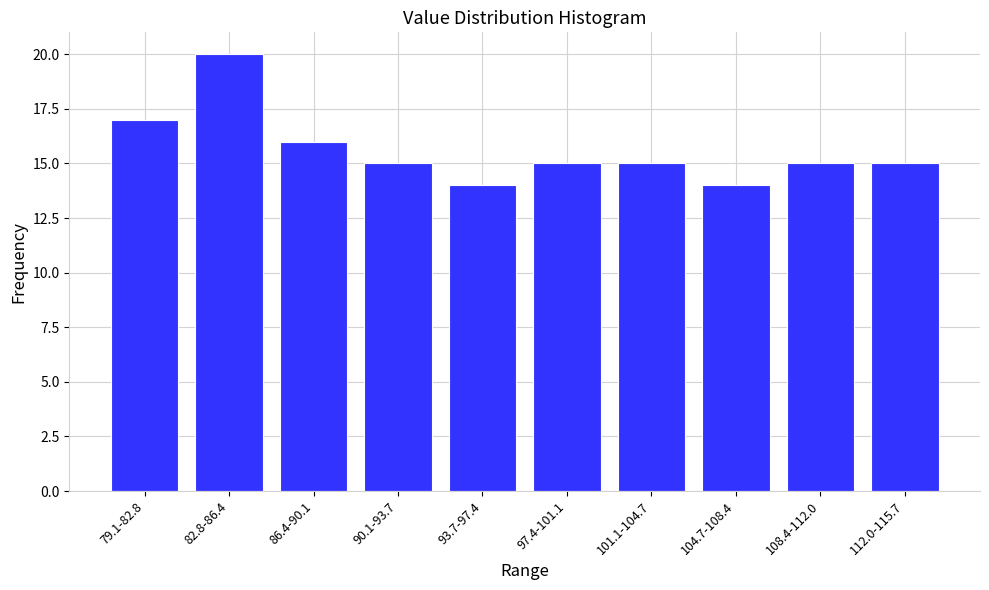

Reading left to right, extract all data points from this chart.

79.1-82.8=17	82.8-86.4=20	86.4-90.1=16	90.1-93.7=15	93.7-97.4=14	97.4-101.1=15	101.1-104.7=15	104.7-108.4=14	108.4-112.0=15	112.0-115.7=15